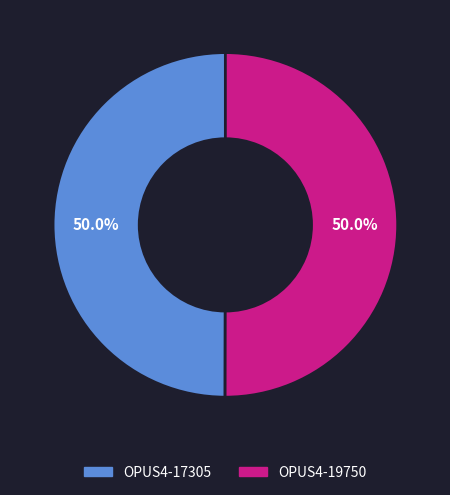

How many segments does this pie chart have?

2